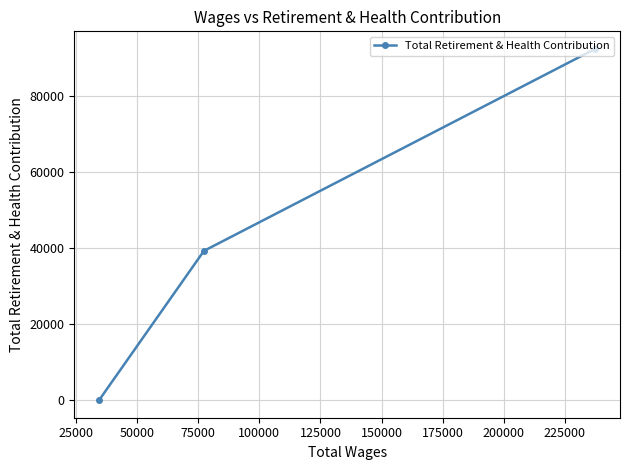

What is the sum of all values?

131439